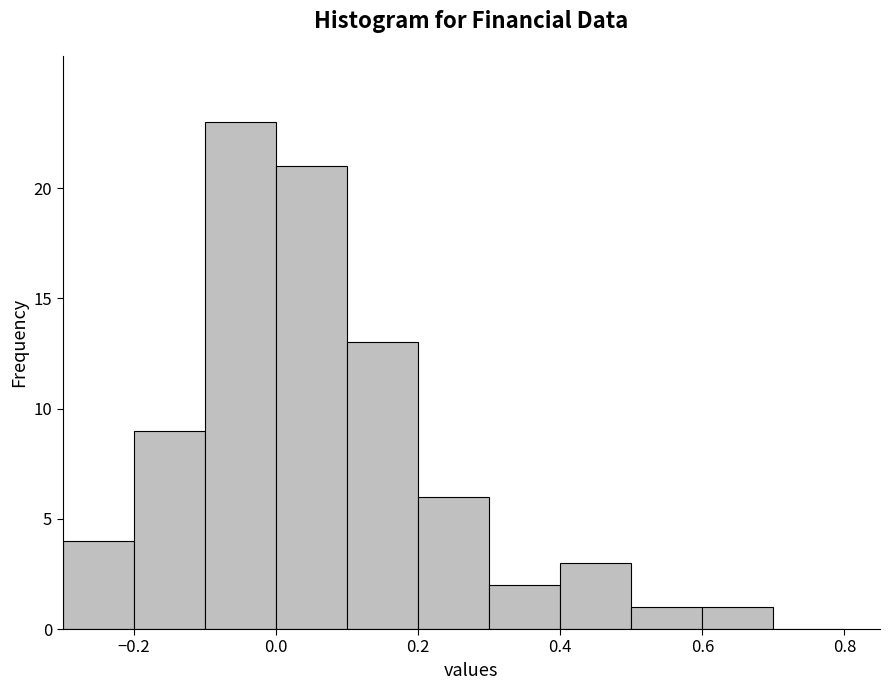

Over which range of the x-axis is the bar tallest?

-0.1 to 0.0